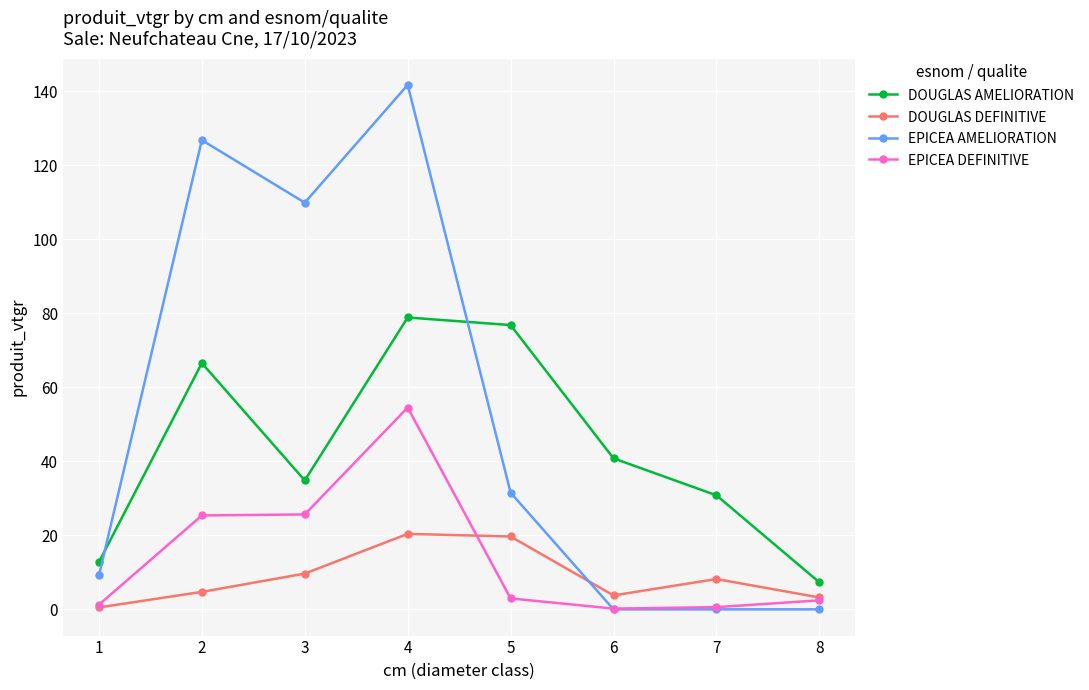

At which category does the chart reach its peak across all series?

4